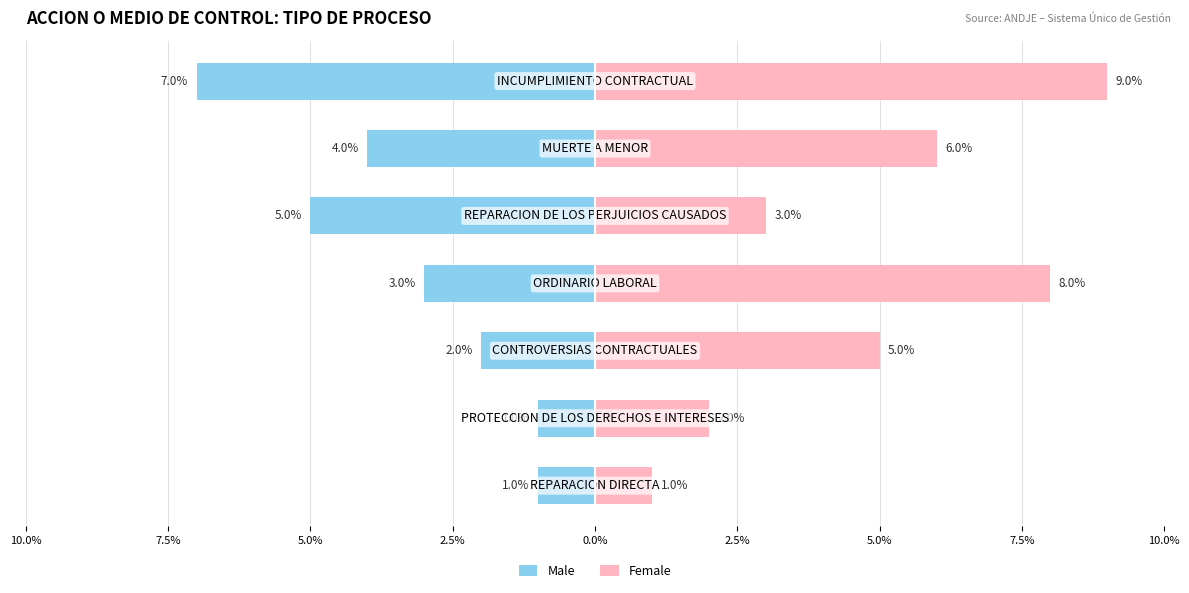

Which has a higher value, 0.0% or 5.0%?

5.0%